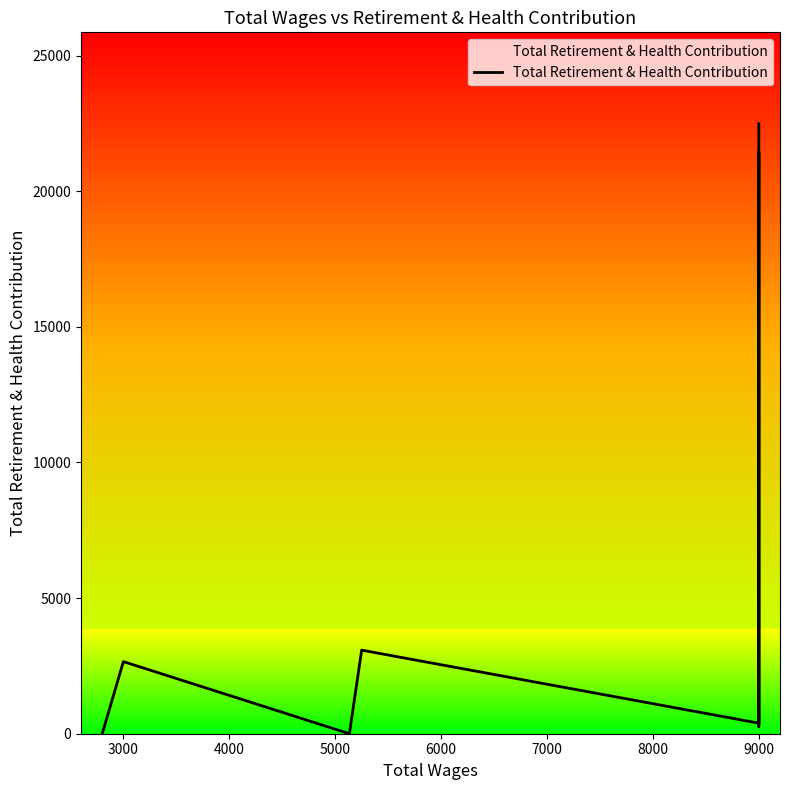

Read the value at 9000, to the nearest 50.

22500